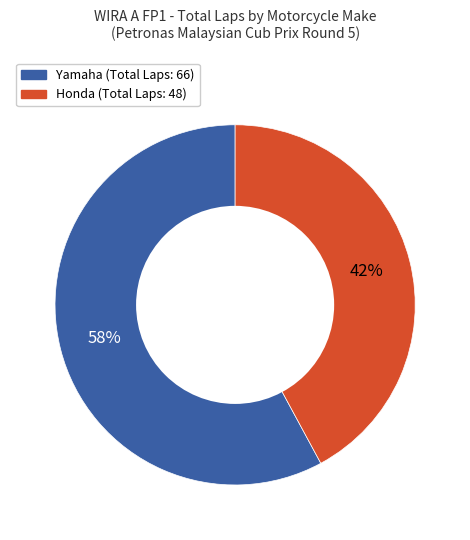

Is there any slice that represents more than half of the pie?

Yes